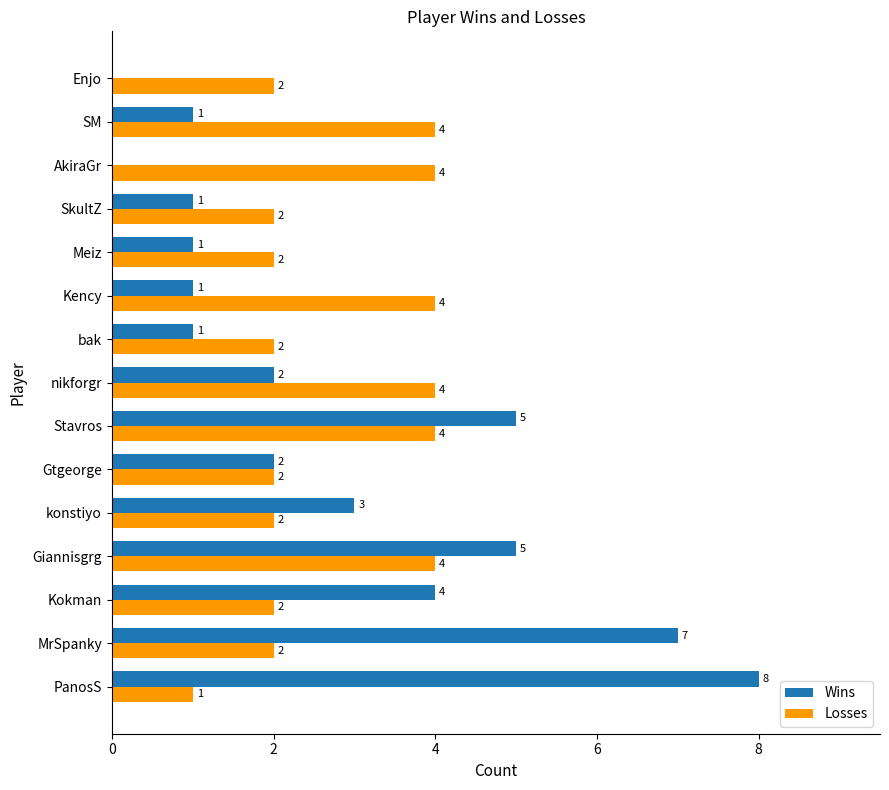

How many Losses values are between 2 and 4?

14